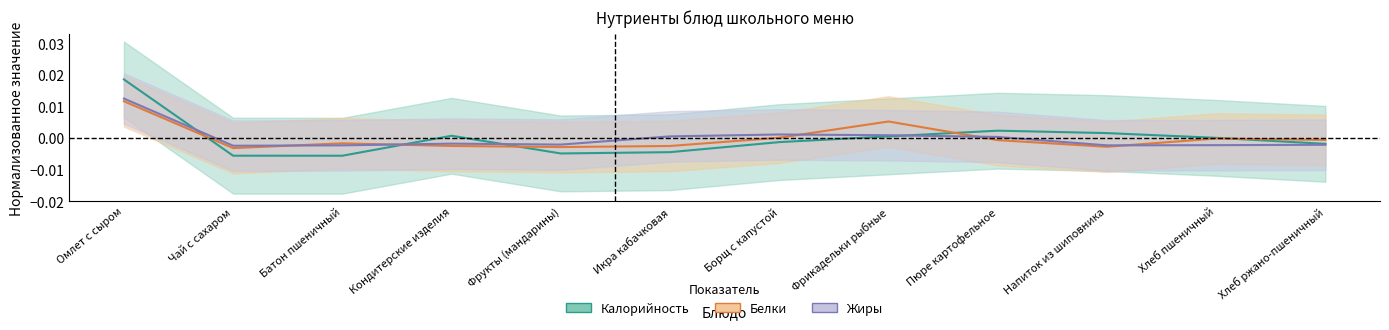

How many positive values does the Белки series have?

3